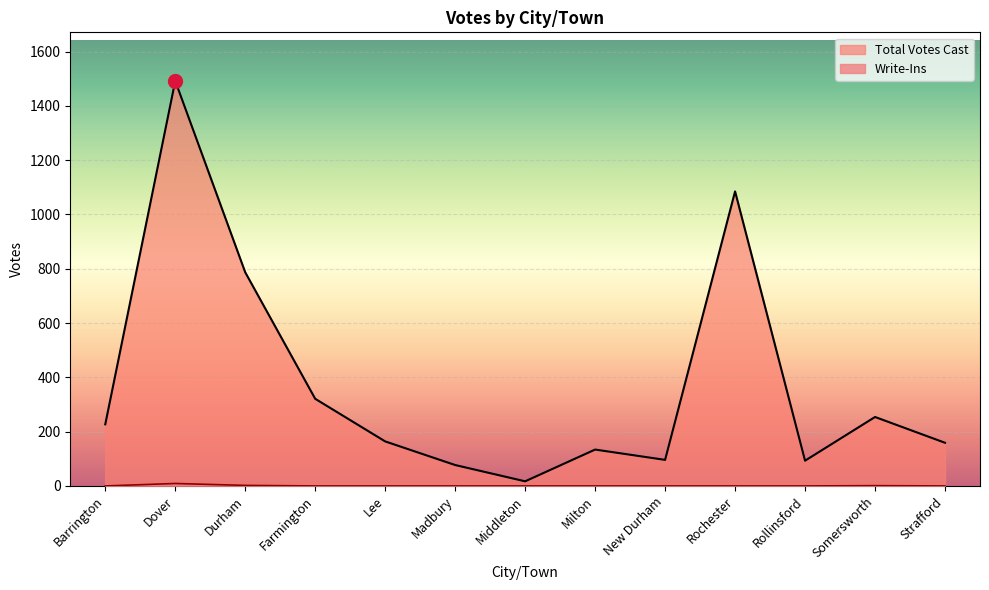

Which category has the lowest value in the Write-Ins series?

Barrington